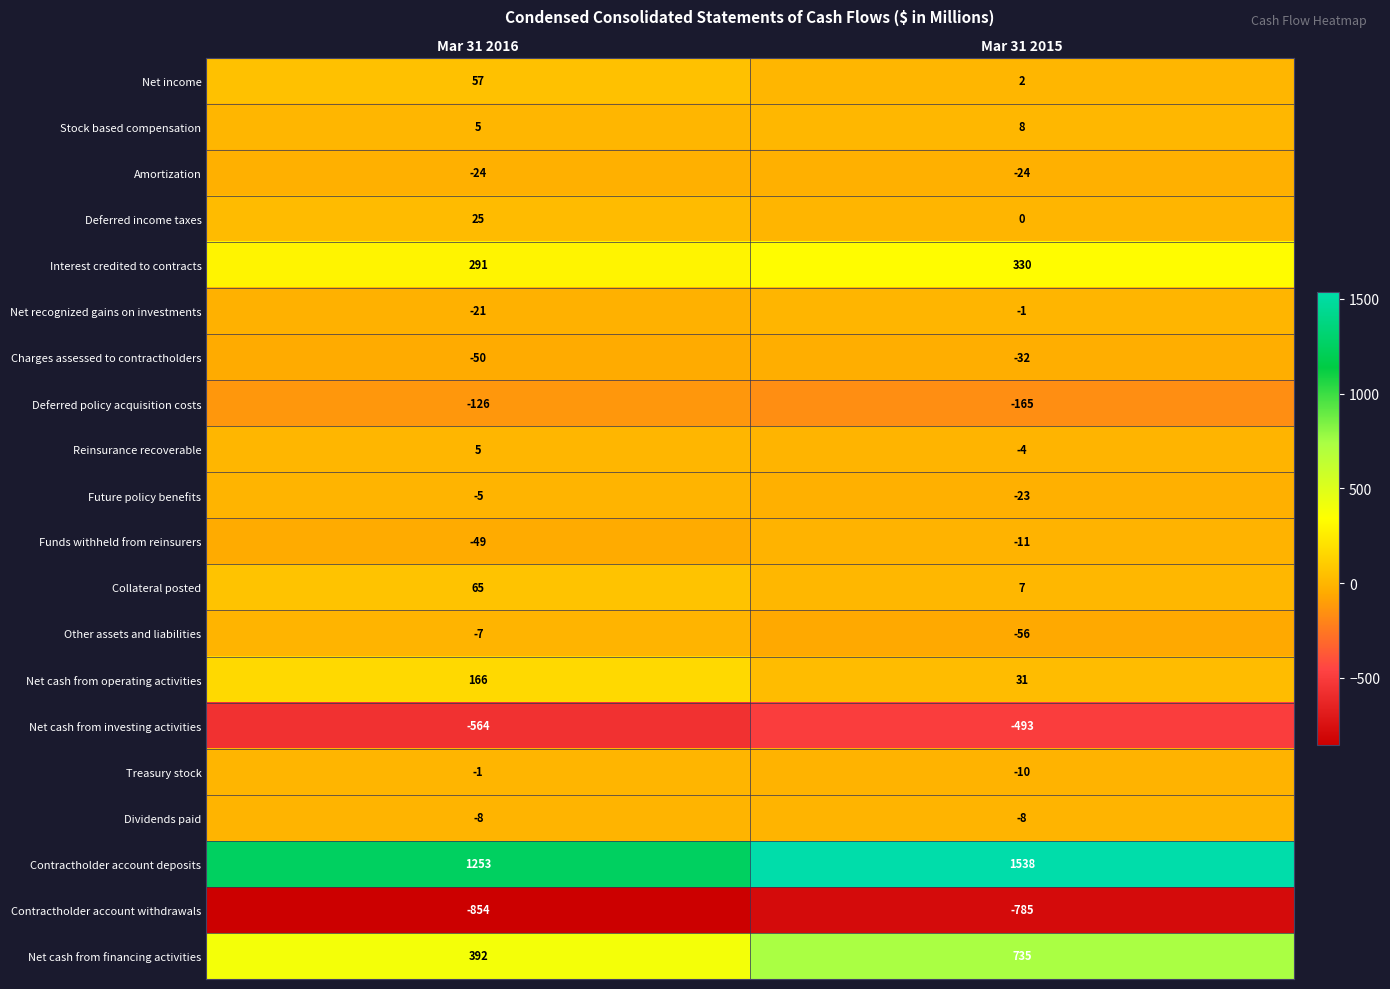

At which category is the sum across all series the highest?

Mar 31 2015